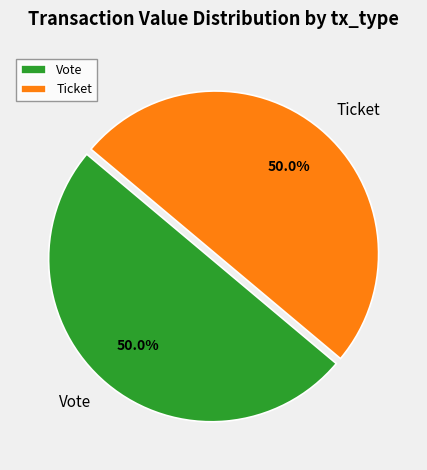

Combined, what portion of the pie is Ticket and Vote?

100.0%